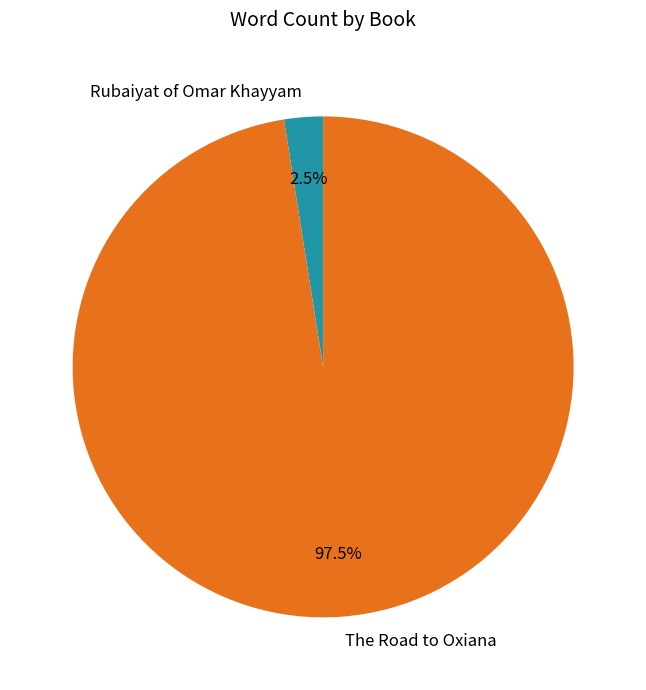

What is the majority slice?

The Road to Oxiana